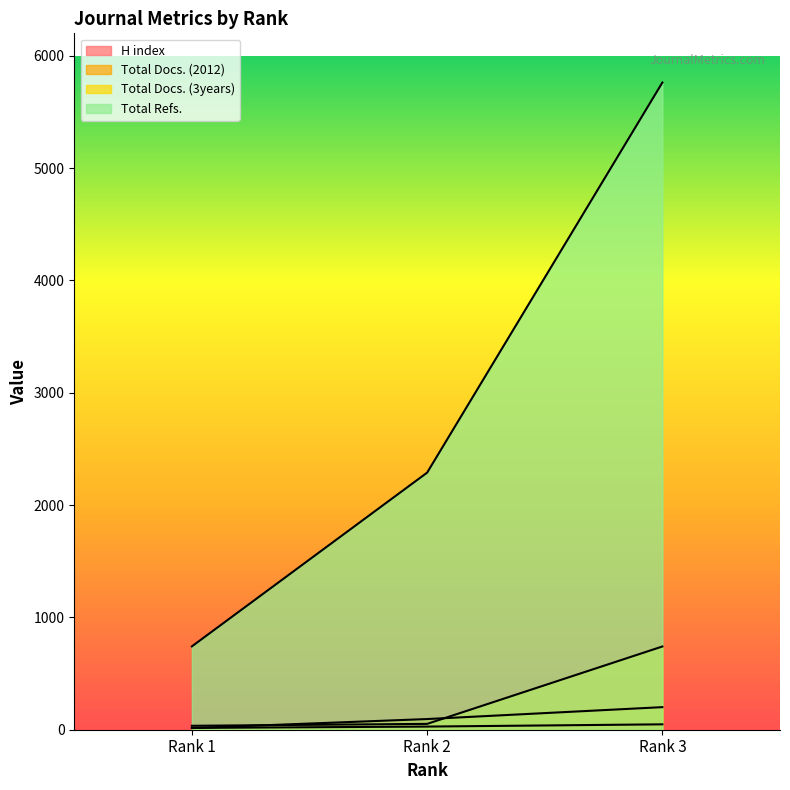

What is the highest value of the H index series?

48